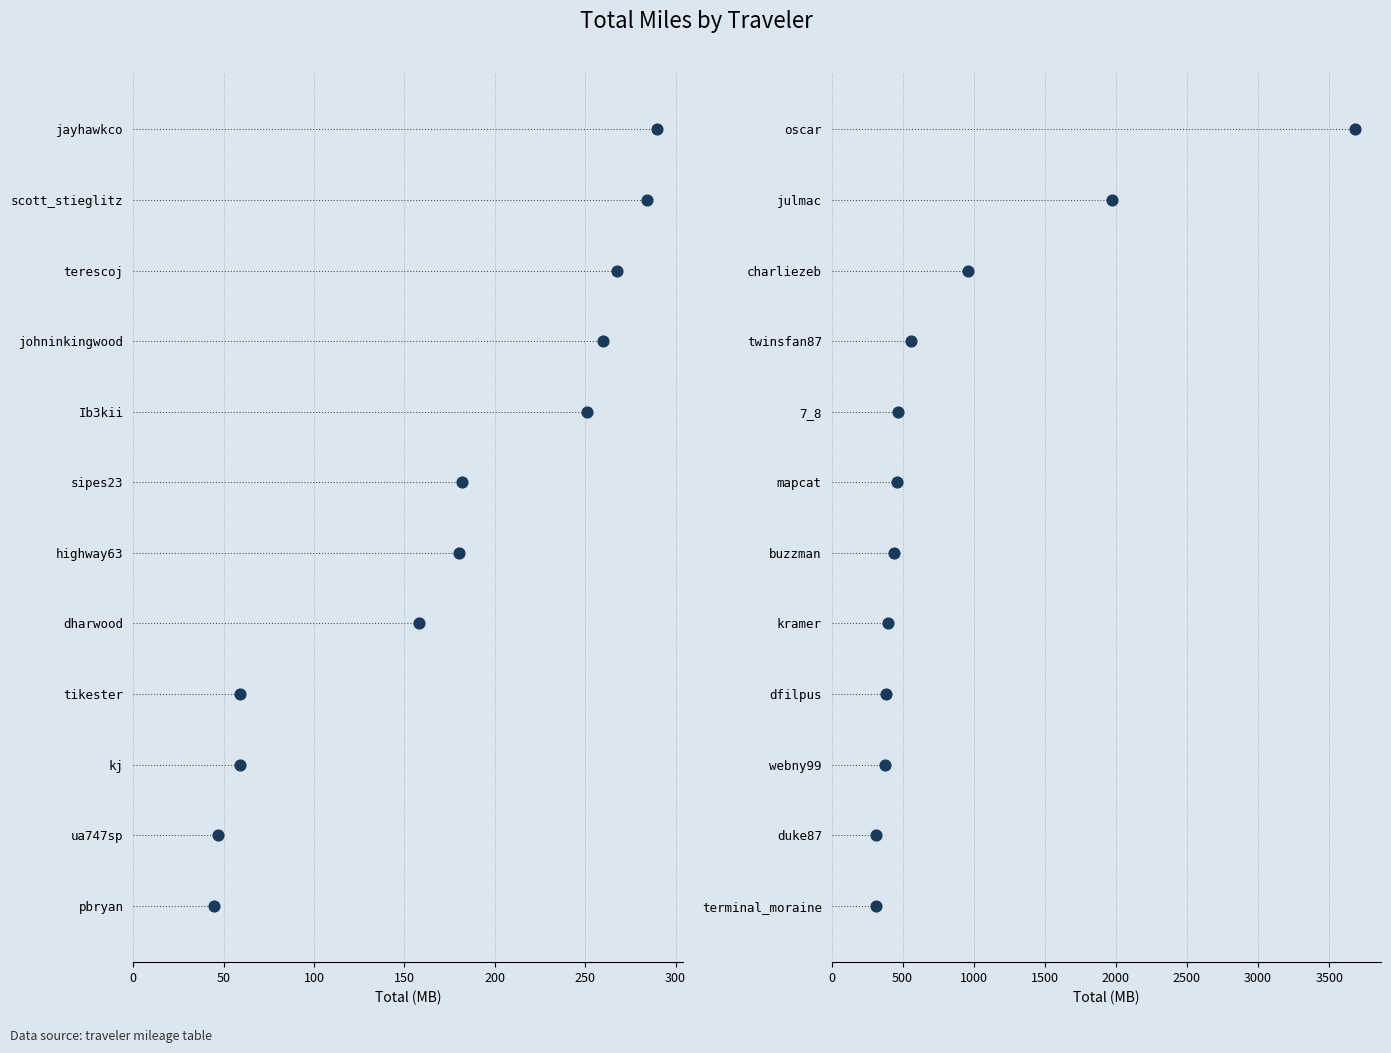

Approximately how many times larger is the value at 250 compared to 300?

0.8